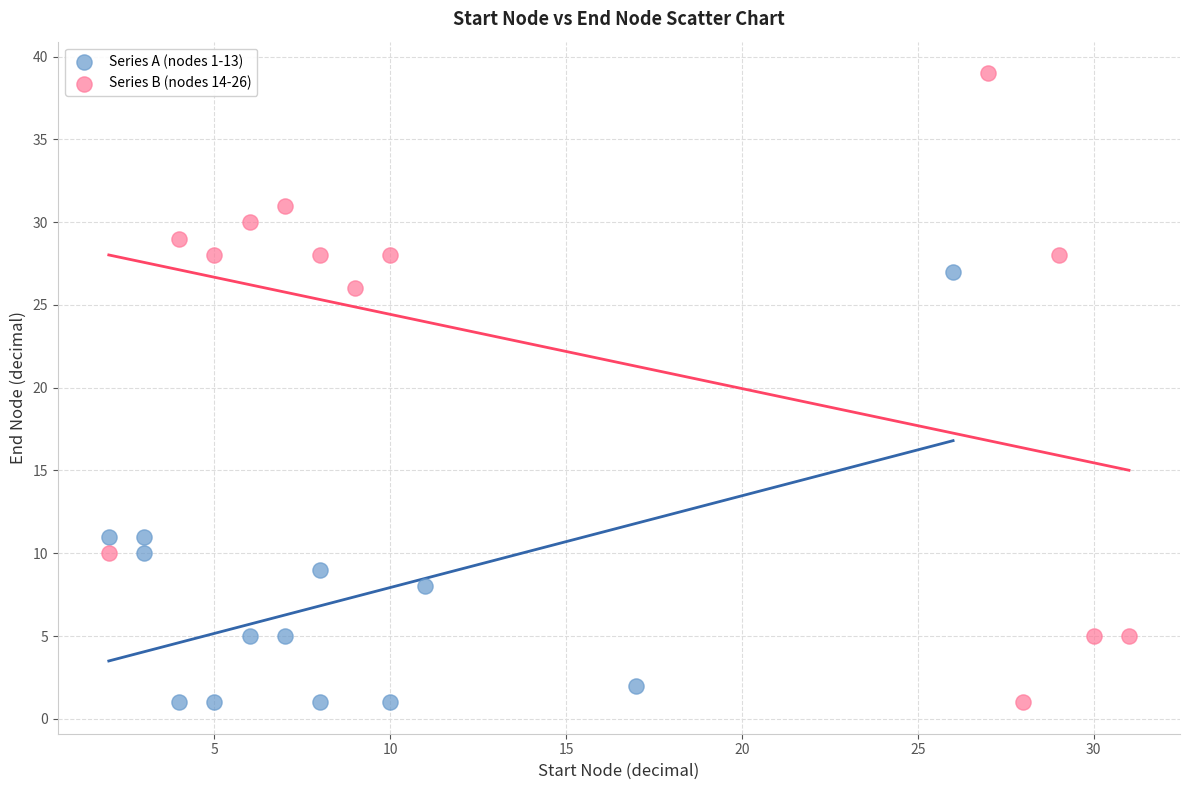

Which series contains the highest Y value?

Series B (nodes 14-26)